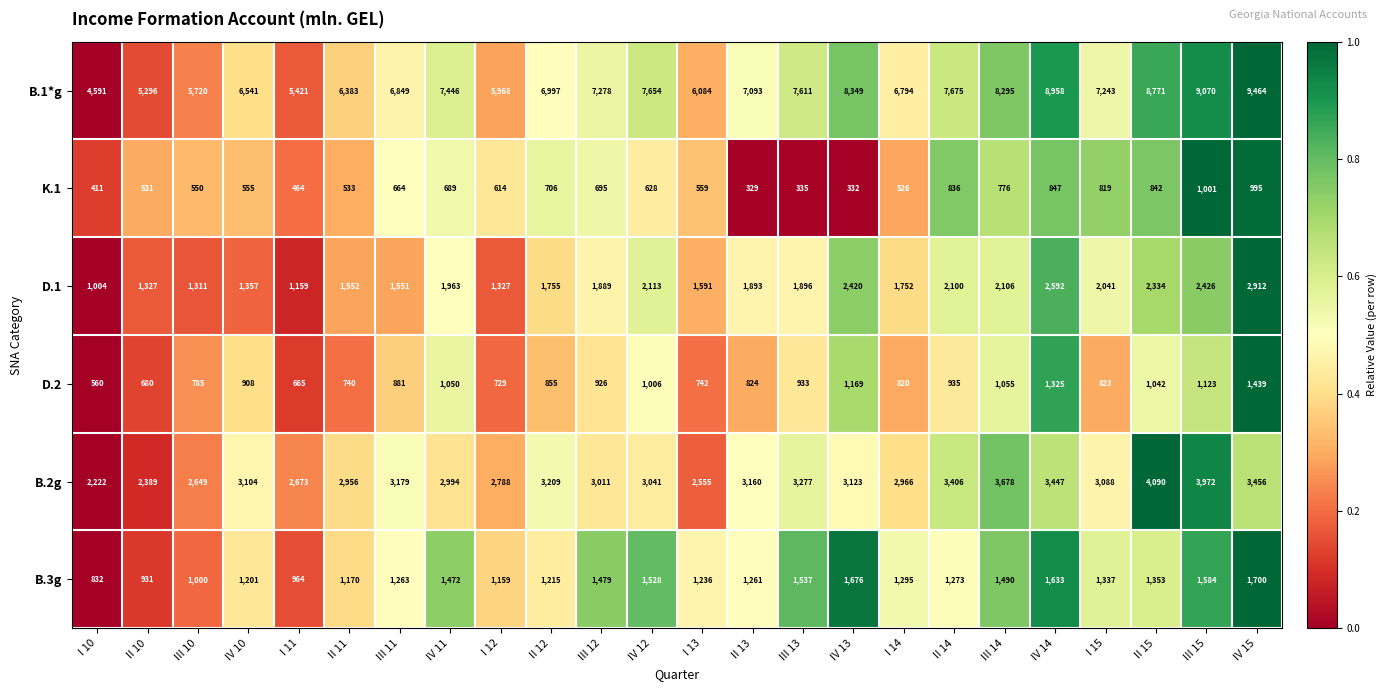

What is the sum of all D.2 values?

22015